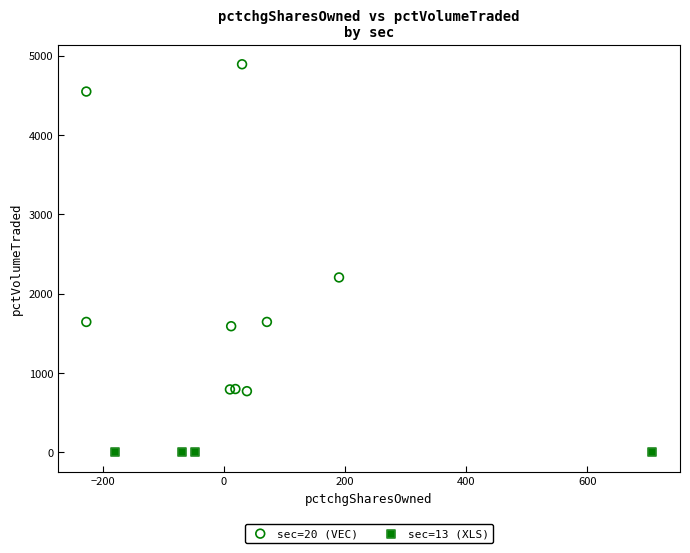

Which series reaches the maximum Y coordinate?

sec=20 (VEC)